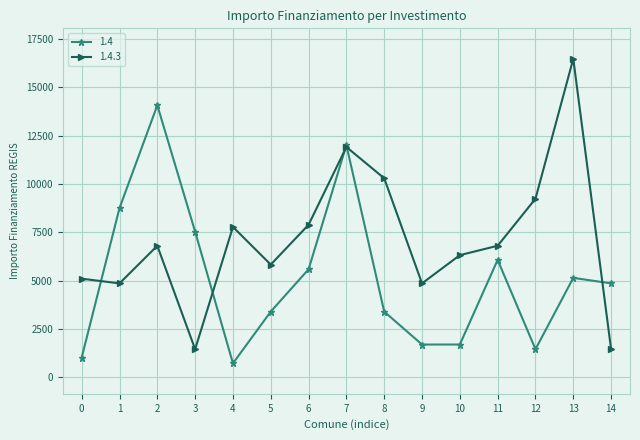

Reading right to left, extract all data points from this chart.

1.4: 4860	5145	1458	6075	1701	1701	3402	12005	5589	3402	729	7533	14063	8748	1029
1.4.3: 1458	16464	9234	6804	6318	4860	10290	11907	7889	5831	7776	1458	6804	4860	5103